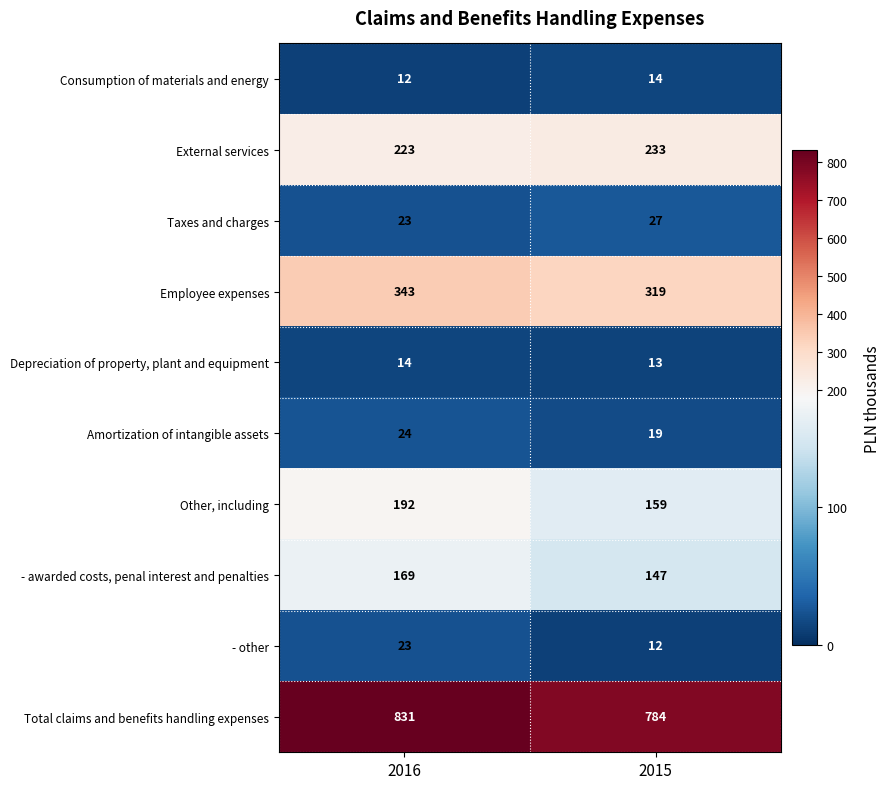

Count the number of data series in this chart.

10